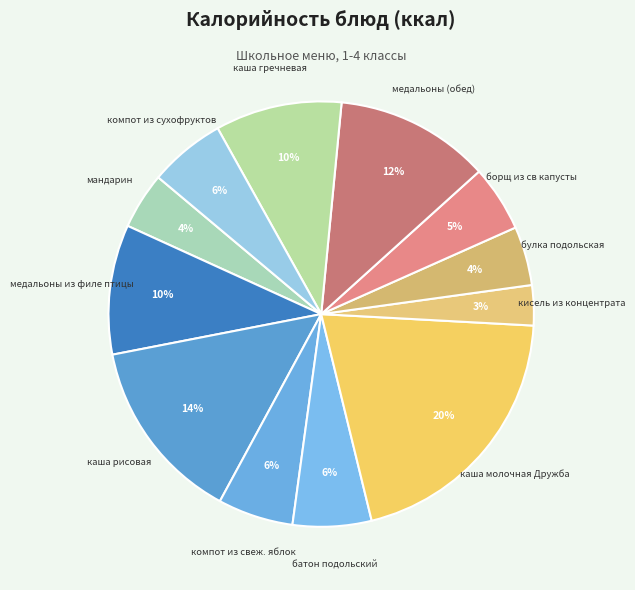

What is the smallest slice in the pie chart?

кисель из концентрата